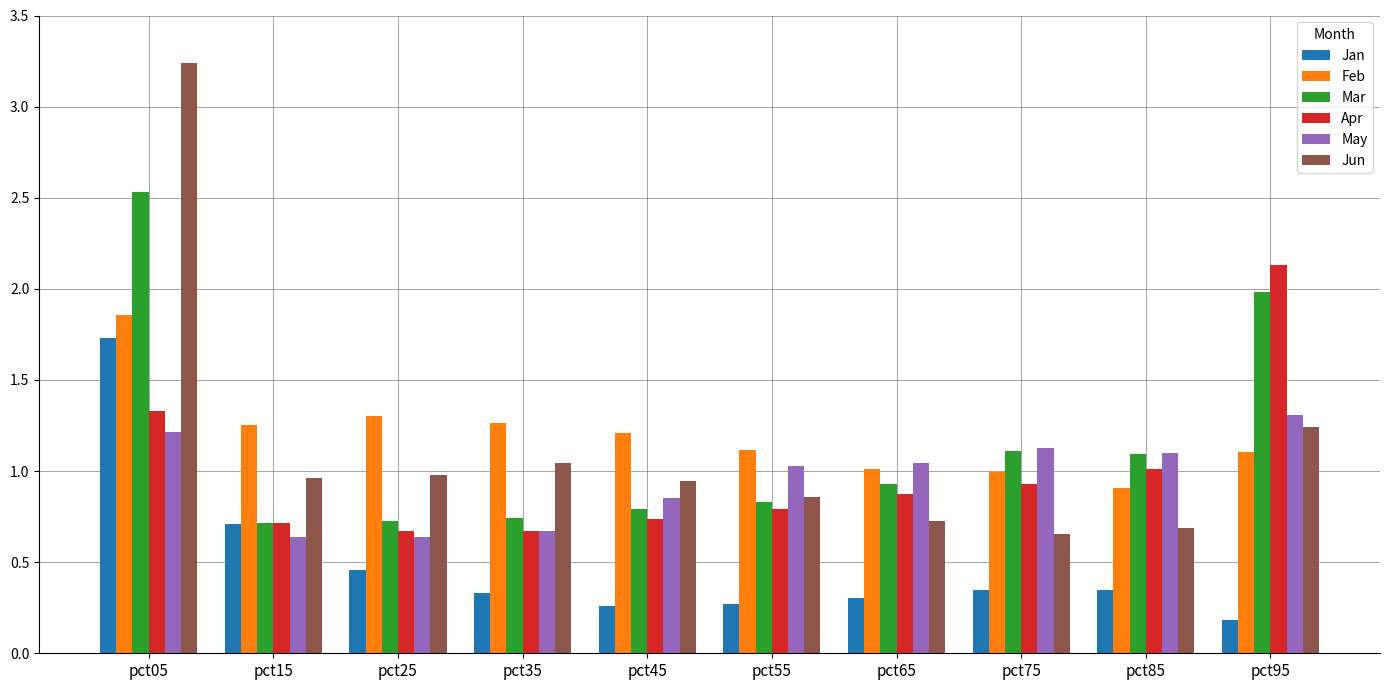

Is the value of May at pct85 greater than the value of Feb at pct85?

Yes